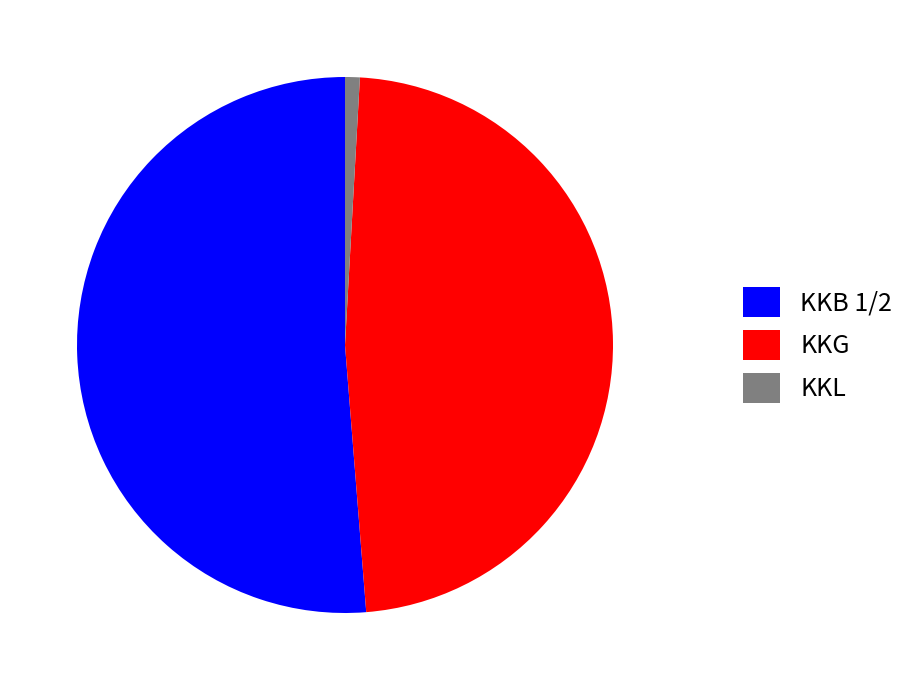

What is the largest slice in the pie chart?

KKB 1/2